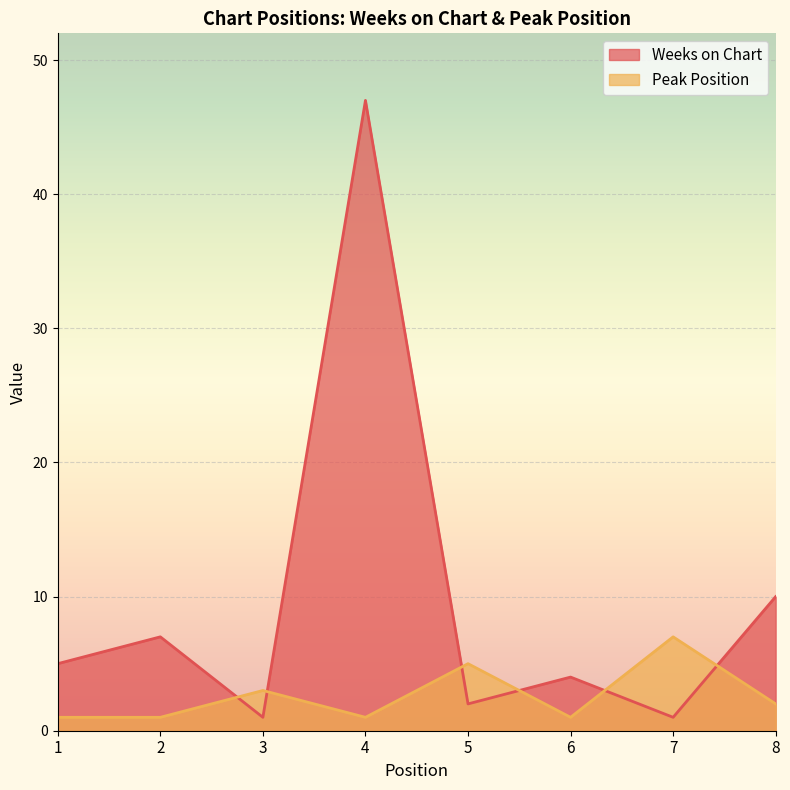

Where do Peak Position and Weeks on Chart first cross each other?

2 and 3